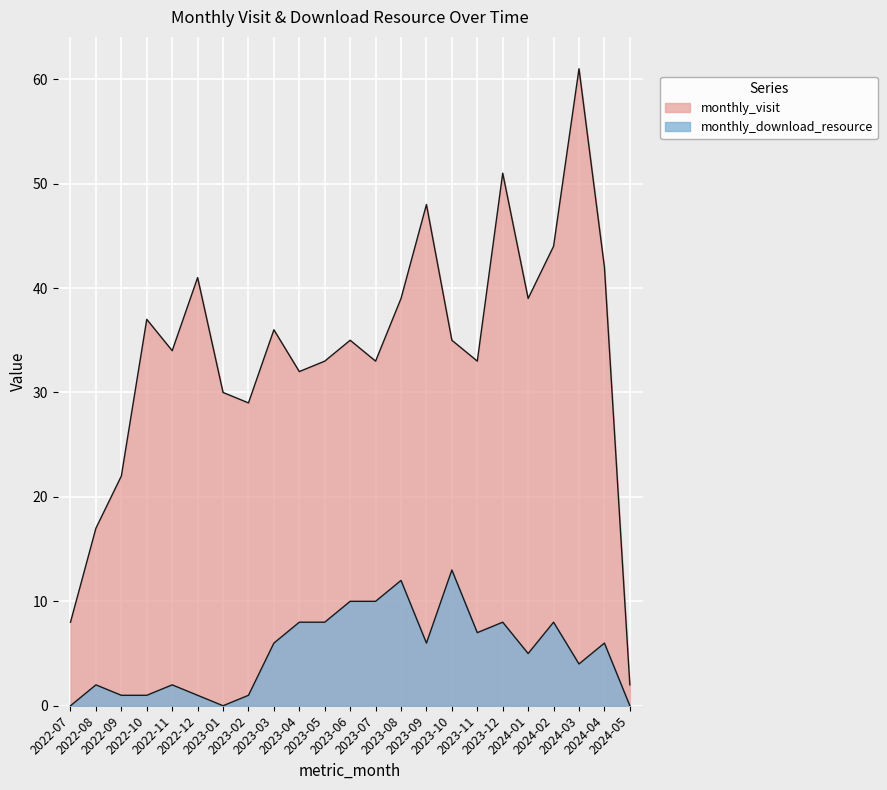

How many series are shown in this chart?

2